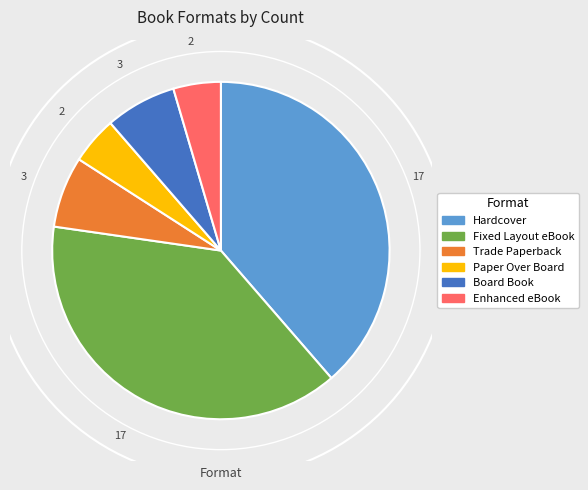

The Board Book slice represents 7% of the pie. True or false?

True